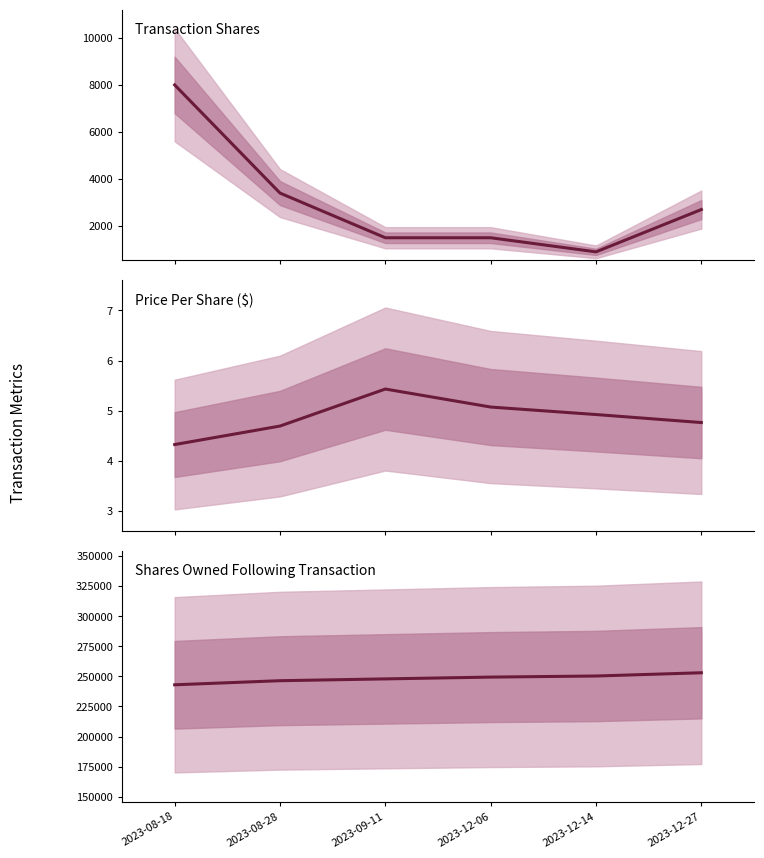

True or false: Price Per Share ($) and Transaction Shares intersect in this chart.

False